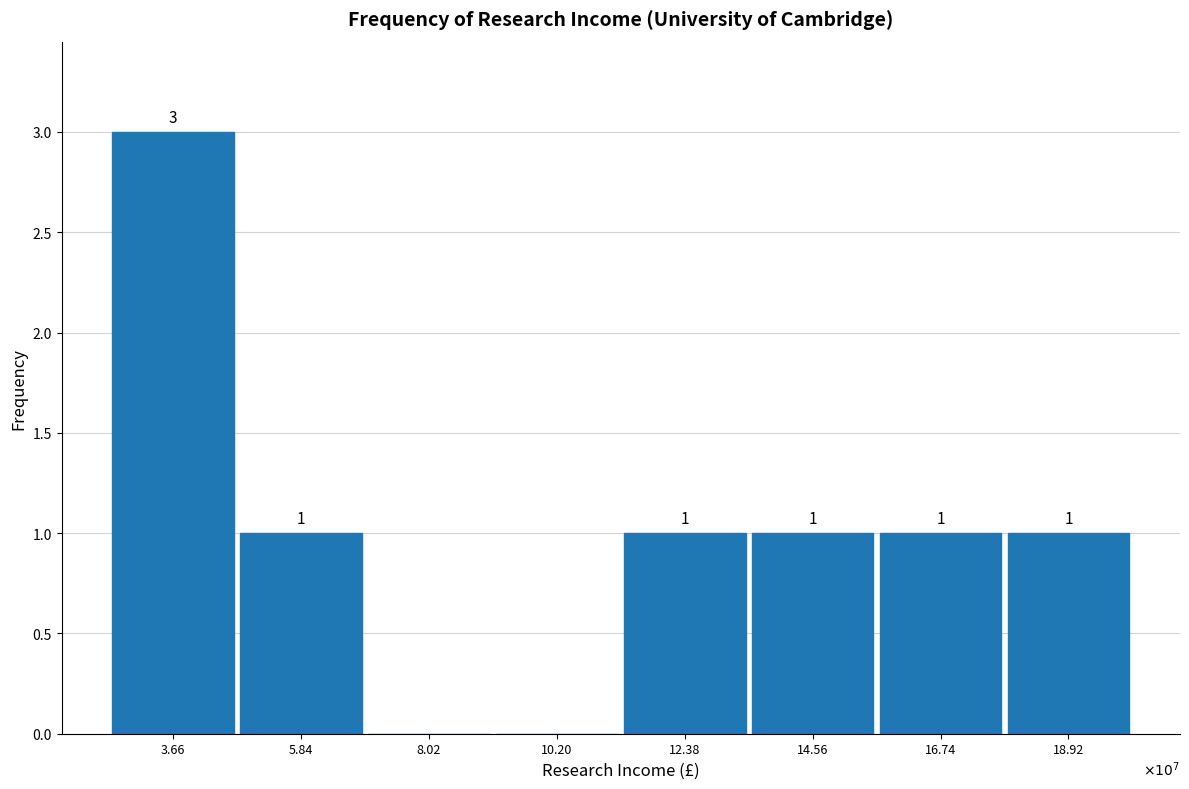

Reading left to right, what are all the values shown in this chart?

3.66=3	5.84=1	8.02=0	10.20=0	12.38=1	14.56=1	16.74=1	18.92=1